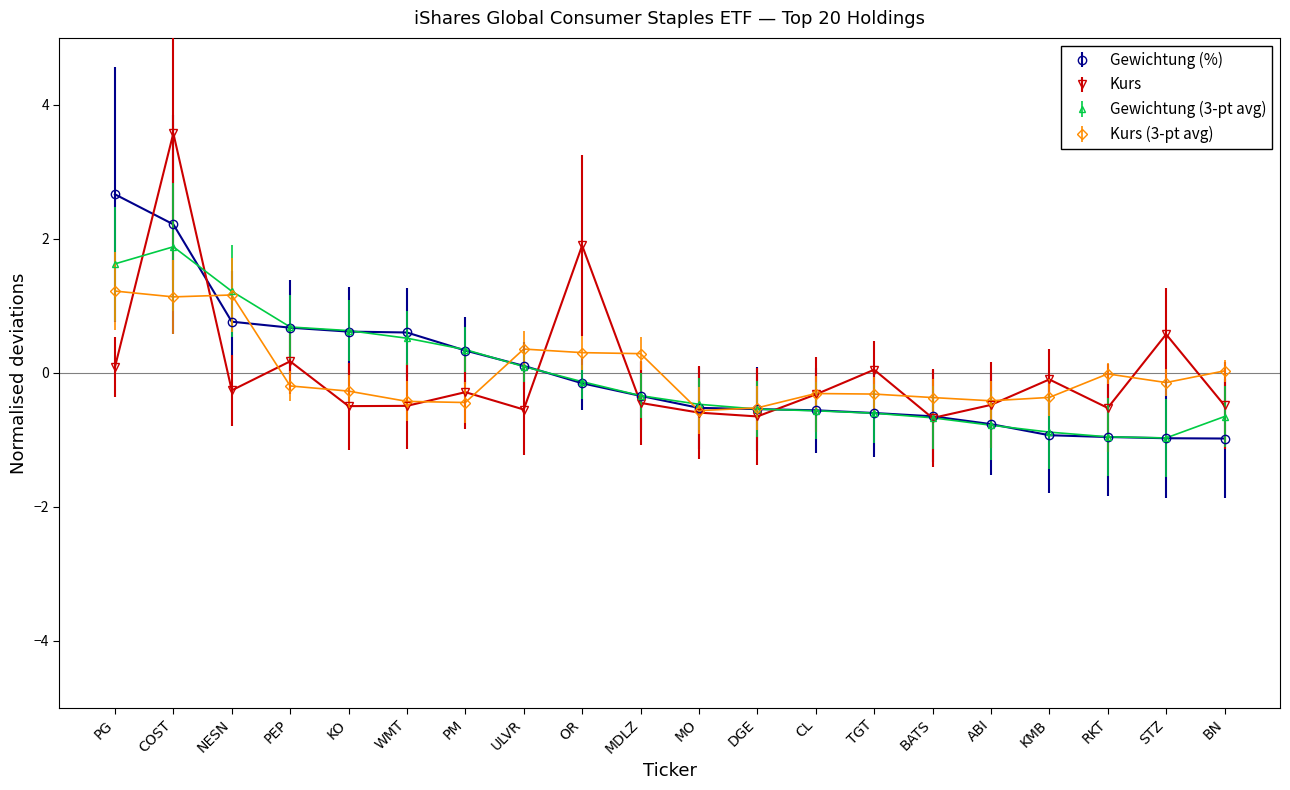

Is the value of Gewichtung (%) at DGE greater than the value of Kurs at MDLZ?

No